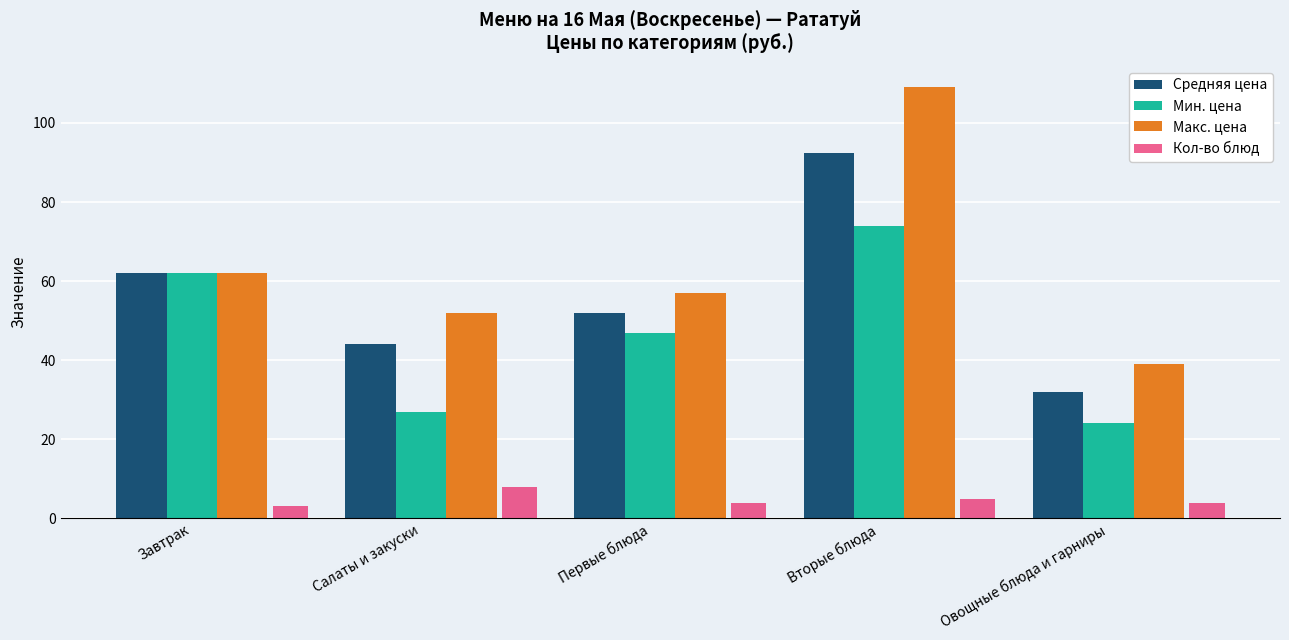

How many categories are shown in the chart?

5